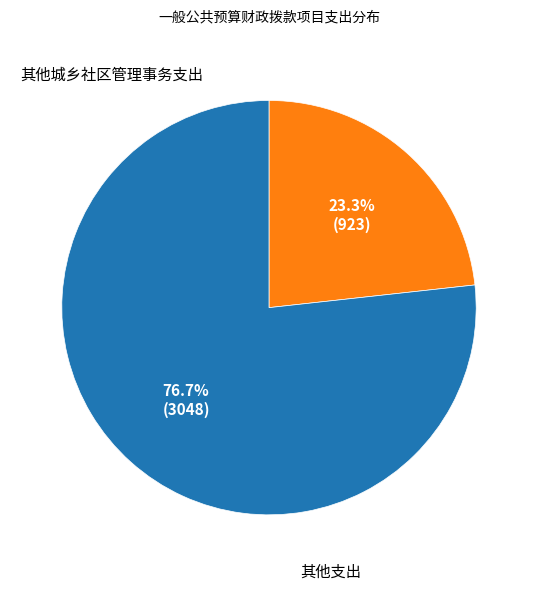

Is there any slice that represents more than half of the pie?

Yes